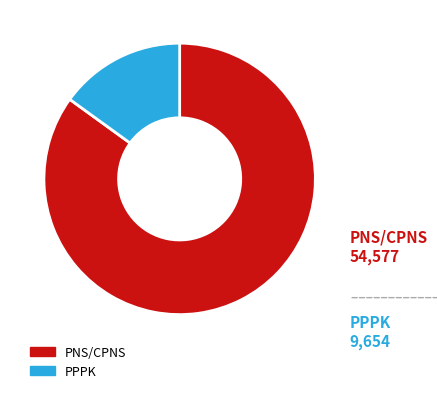

Which slice is the largest?

PNS/CPNS